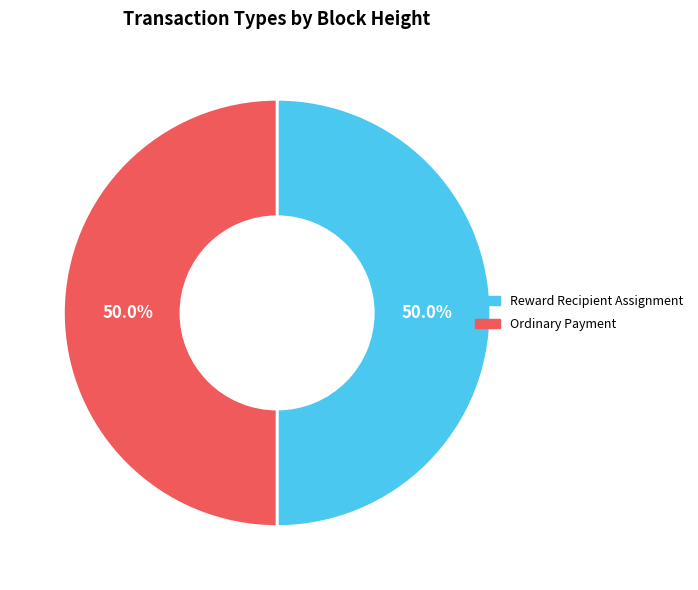

Approximately how many times larger is the value at Ordinary Payment compared to Reward Recipient Assignment?

1.0